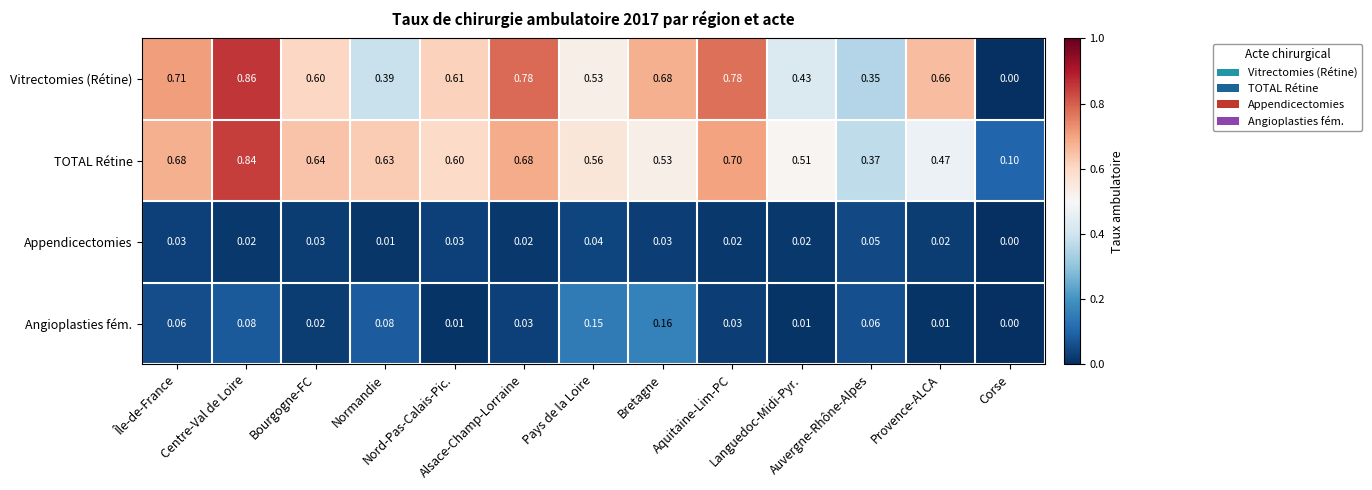

Which series has the widest spread of values?

Vitrectomies (Rétine)